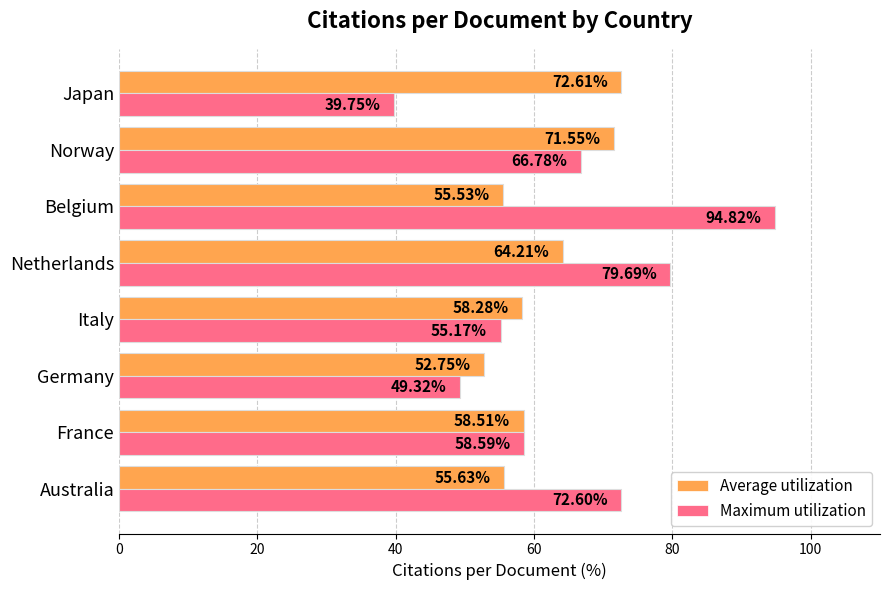

Rank the series by their maximum value, from lowest to highest.

Average utilization, Maximum utilization